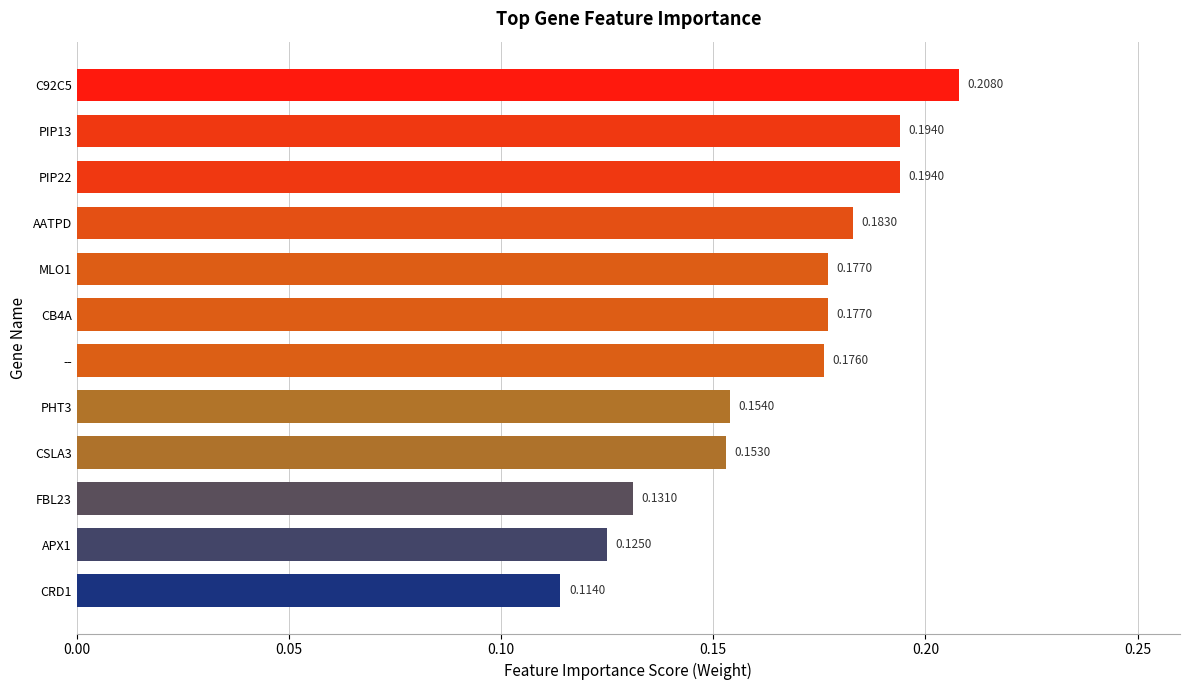

How many values are between 0 and 1?

12